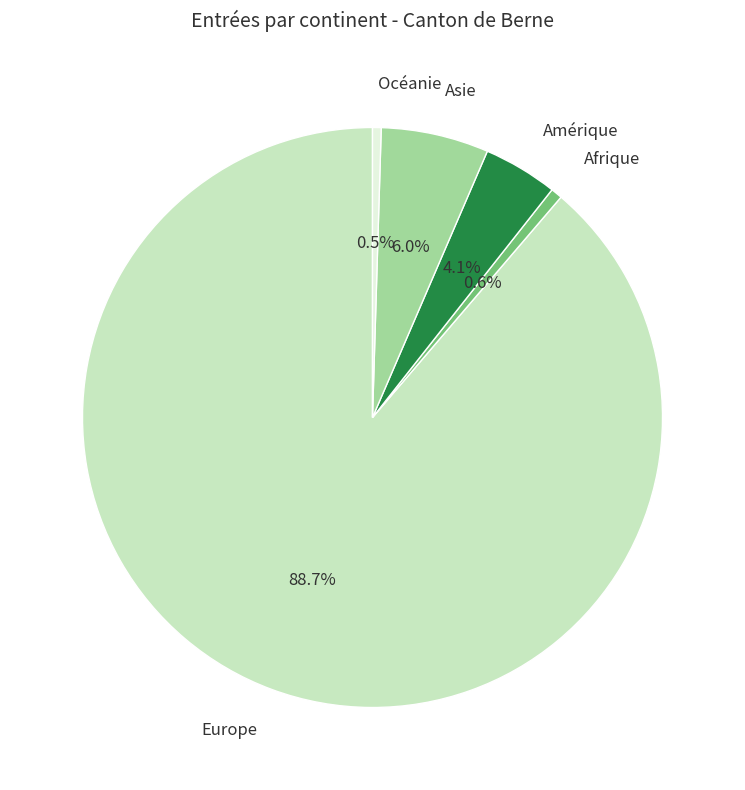

Is there any slice that represents more than half of the pie?

Yes